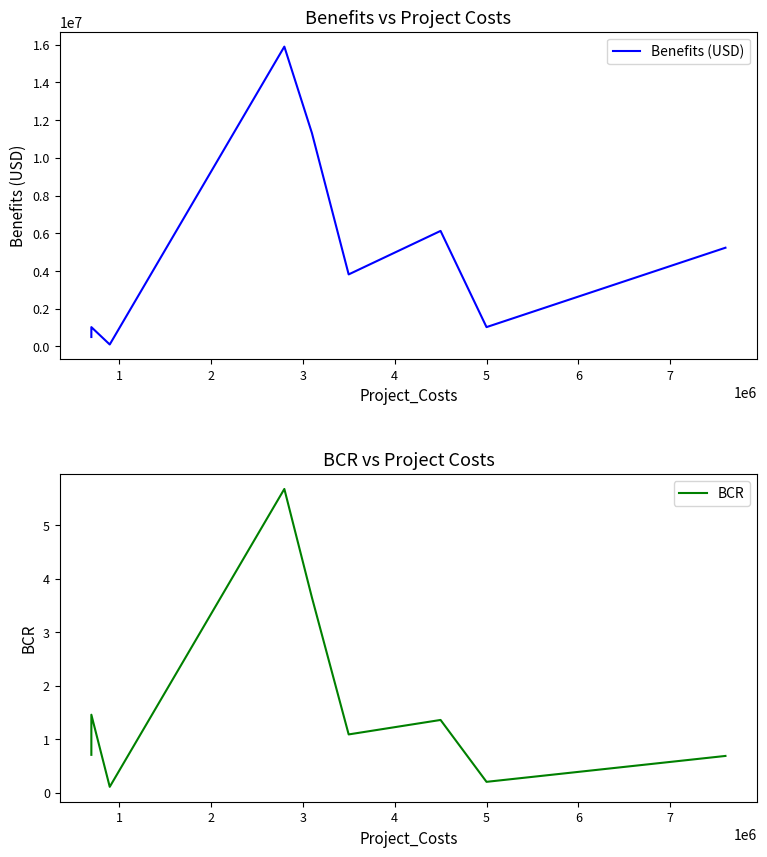

True or false: BCR and Benefits (USD) intersect in this chart.

False